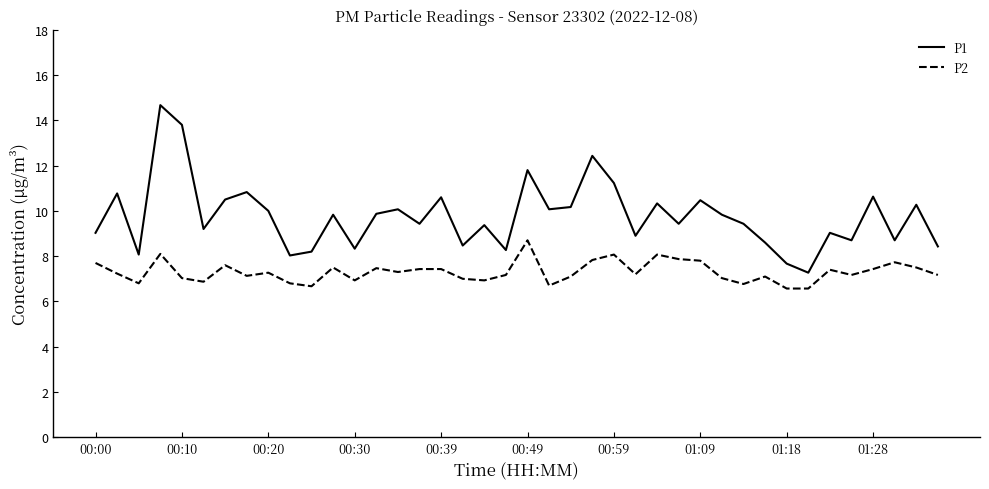

What is the smallest value displayed?

6.6